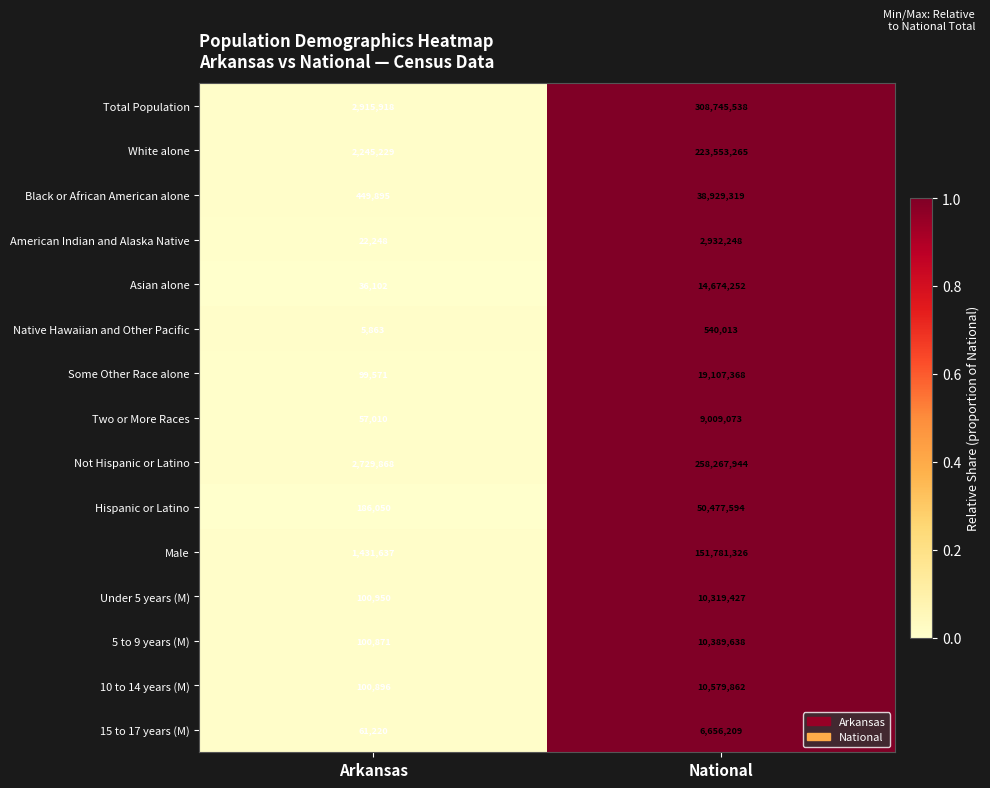

Count the number of data series in this chart.

15